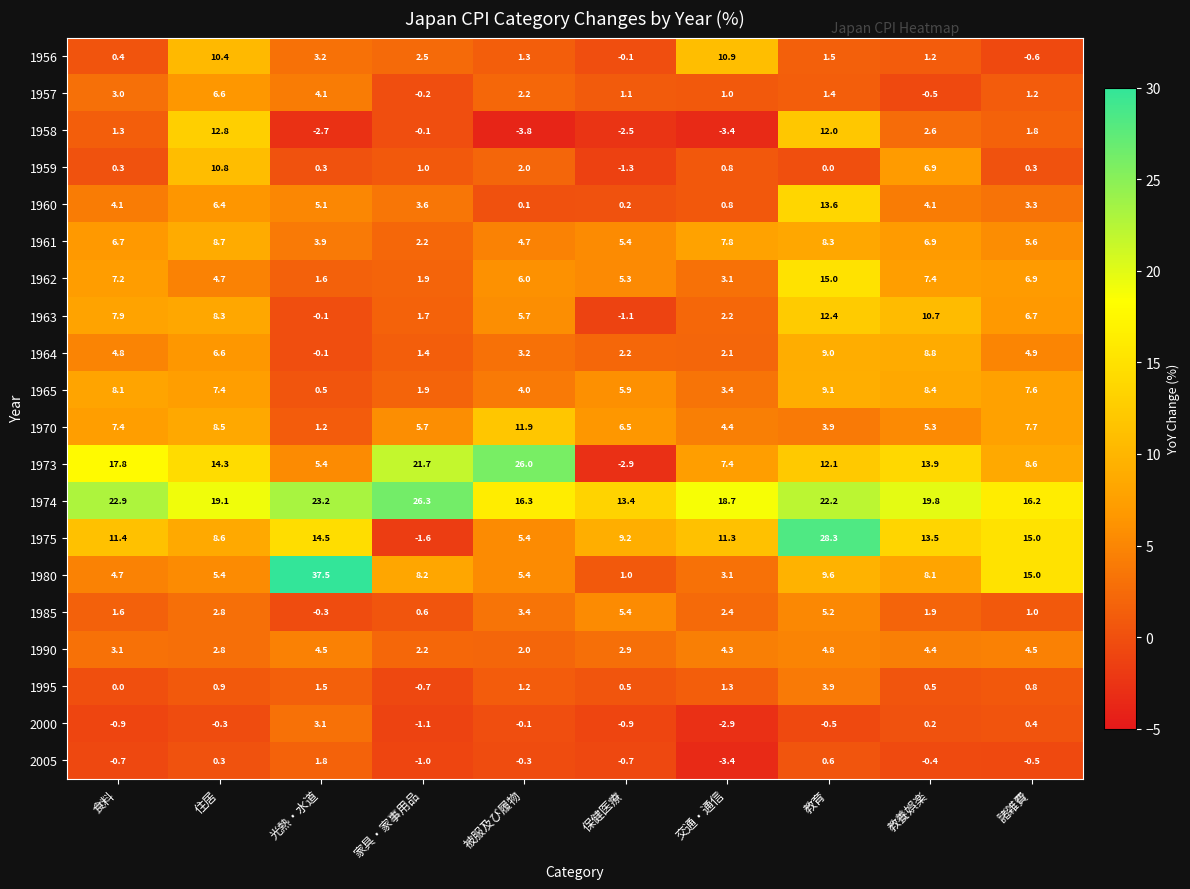

Read the 1973 value at 家具・家事用品.

21.7